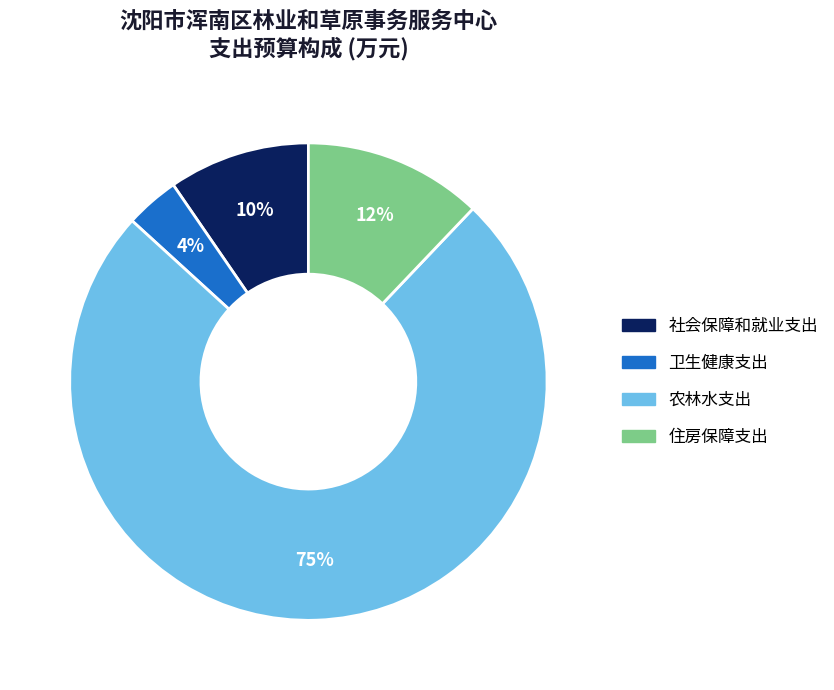

Does 社会保障和就业支出 represent more than half of the total?

No